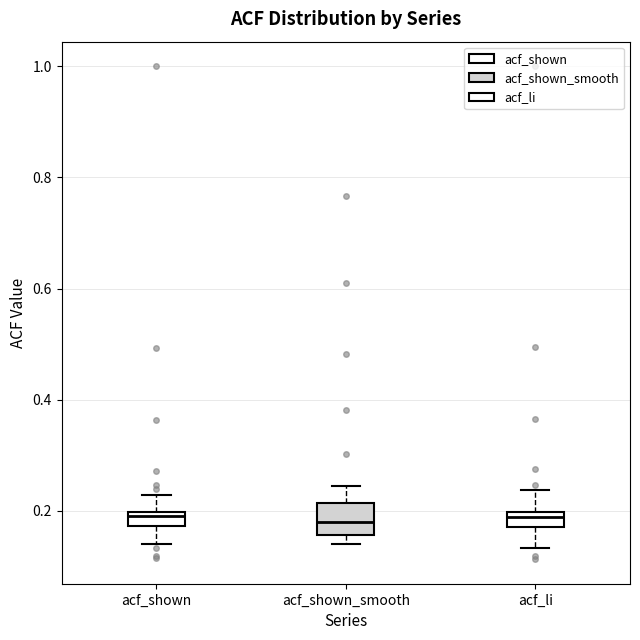

Which box is the tallest, from its lower edge to its upper edge?

acf_shown_smooth